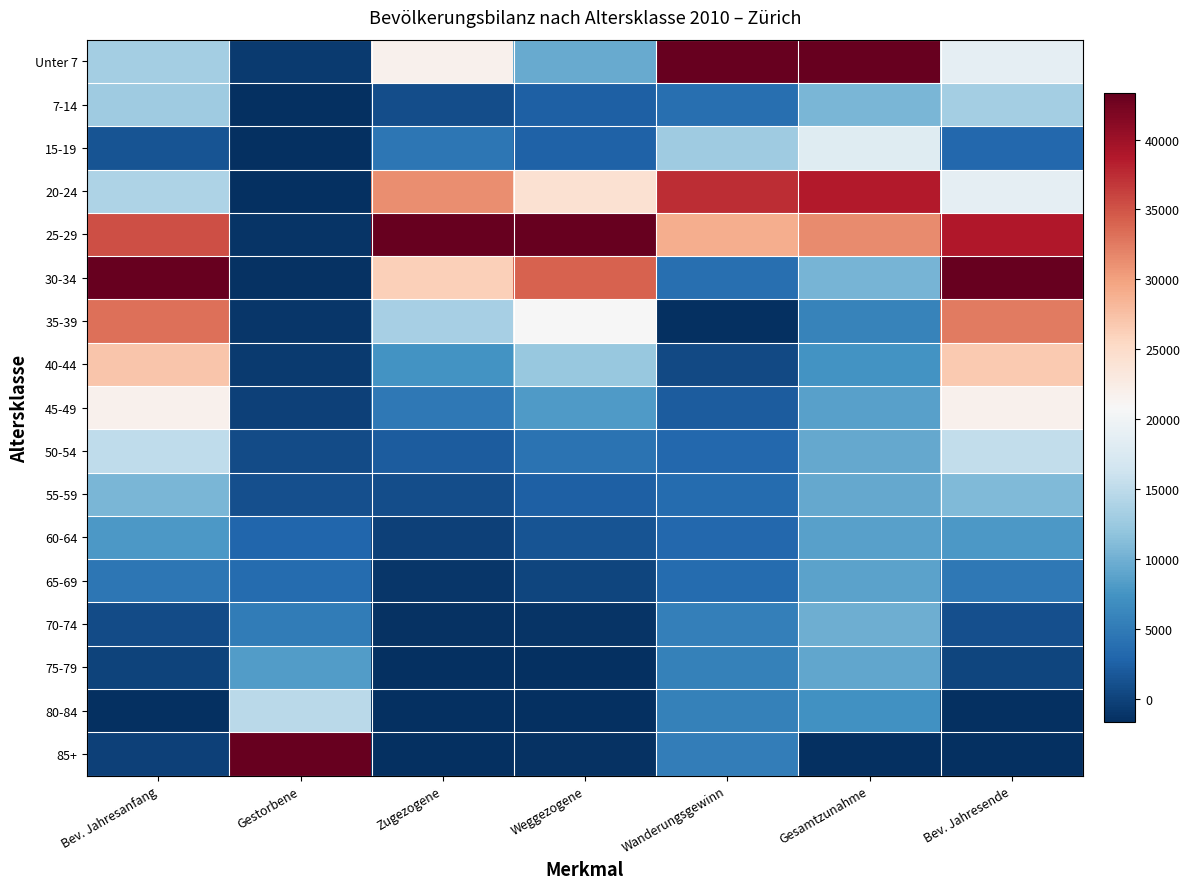

How many series are shown in this chart?

17